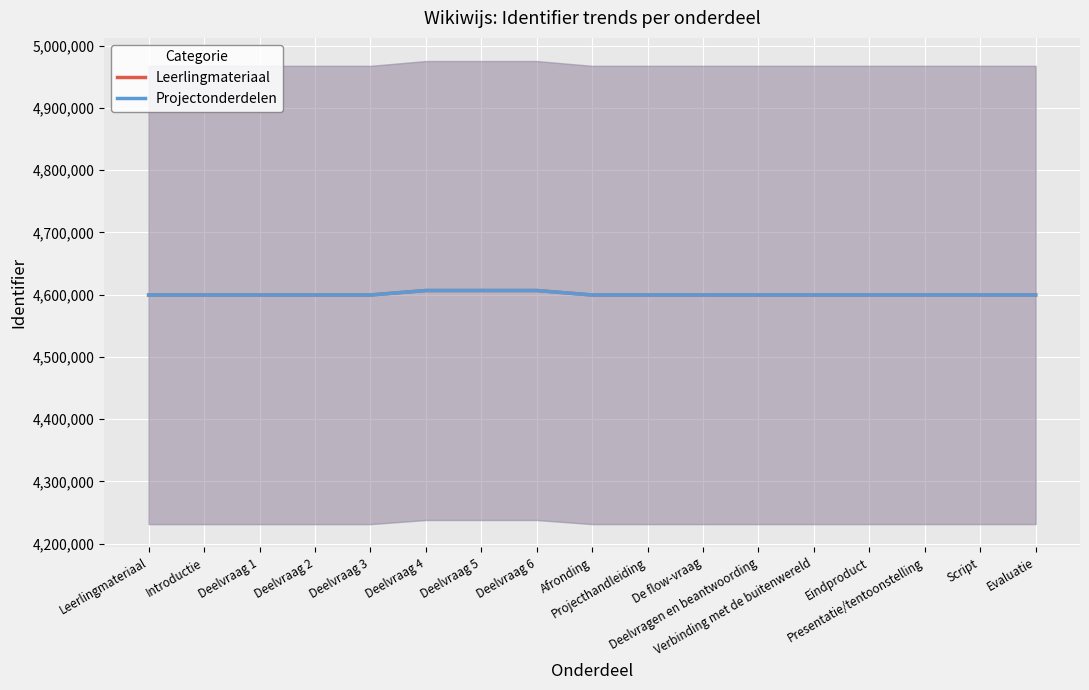

At which category does Leerlingmateriaal reach its first local valley?

Afronding